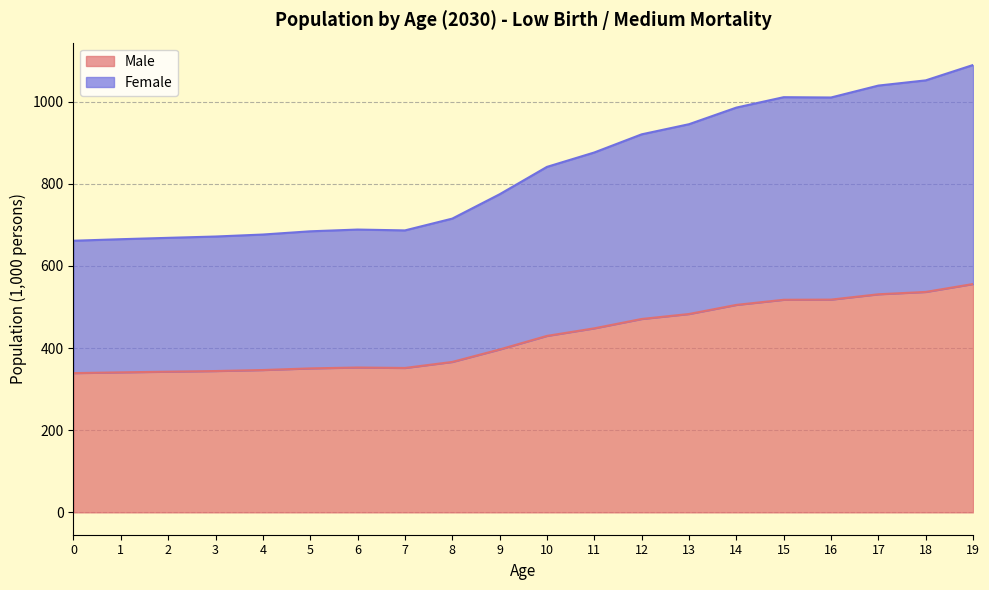

What is the total value across all series at 18?

1051.9